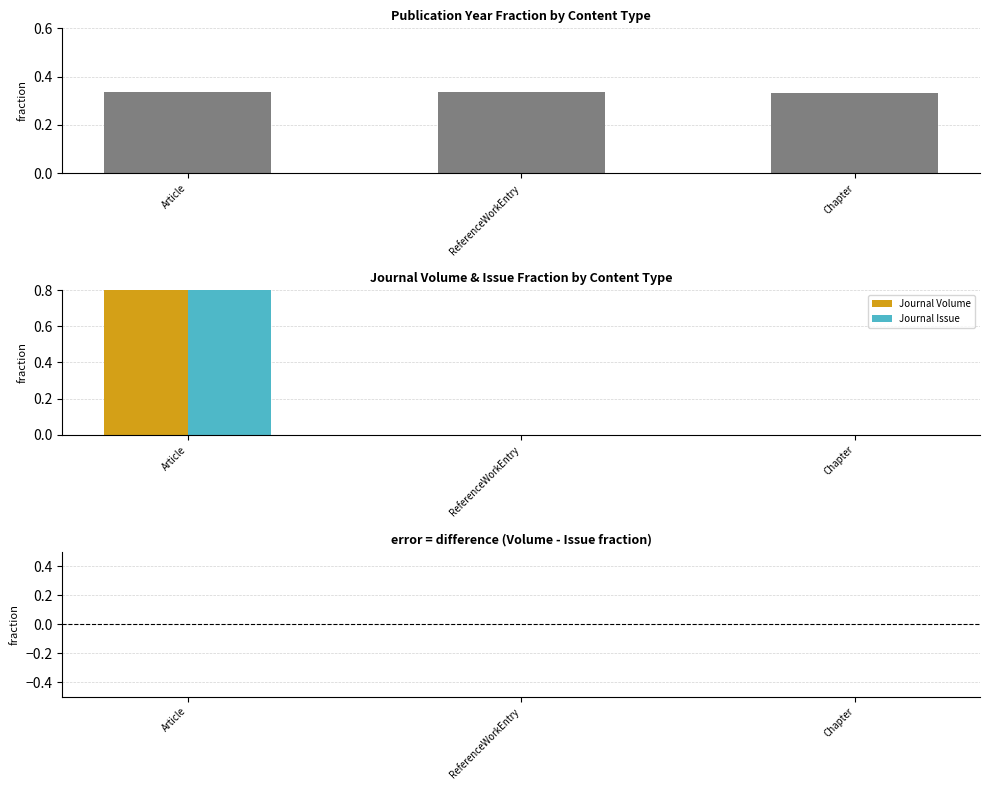

How many series are shown in this chart?

4